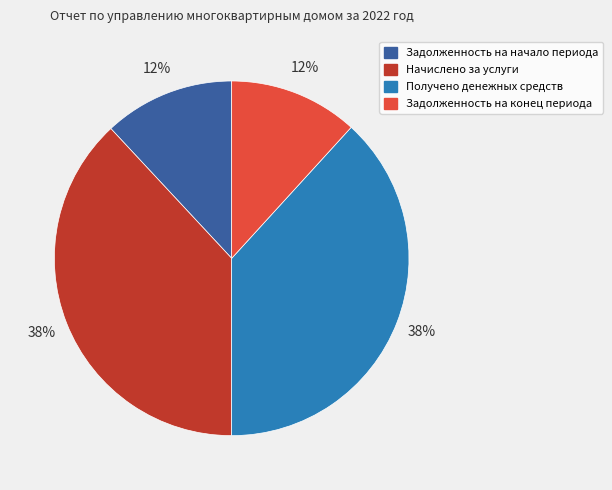

To the nearest percent, what is the average slice percentage?

25%